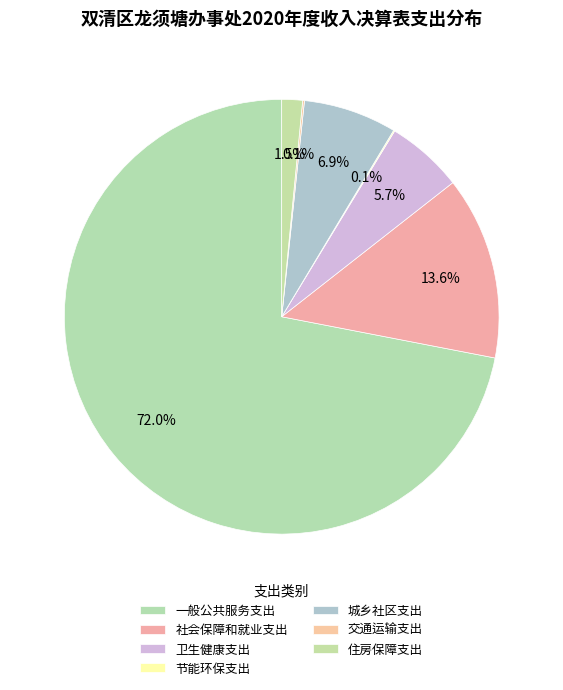

What percentage do 住房保障支出 and 交通运输支出 together represent?

1.7%